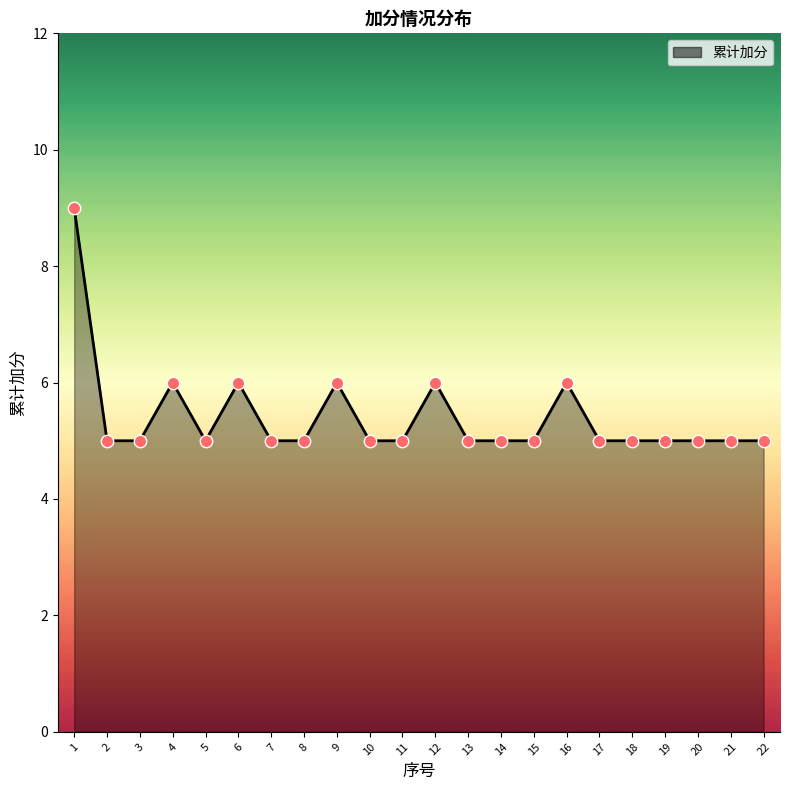

Approximately how many times larger is the value at 16 compared to 15?

1.2